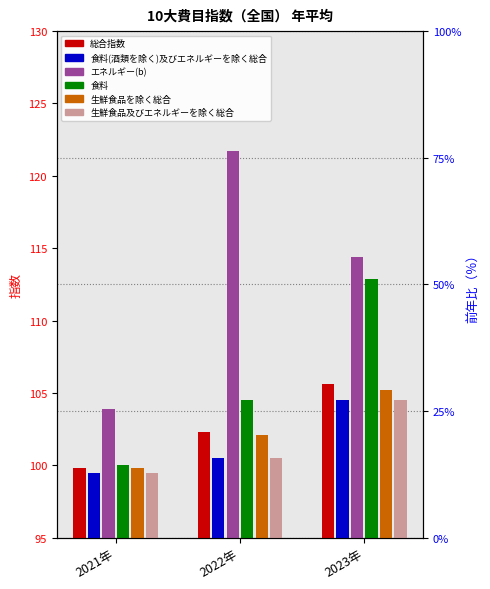

What value does the 生鮮食品及びエネルギーを除く総合 series have at 2023年?

104.5